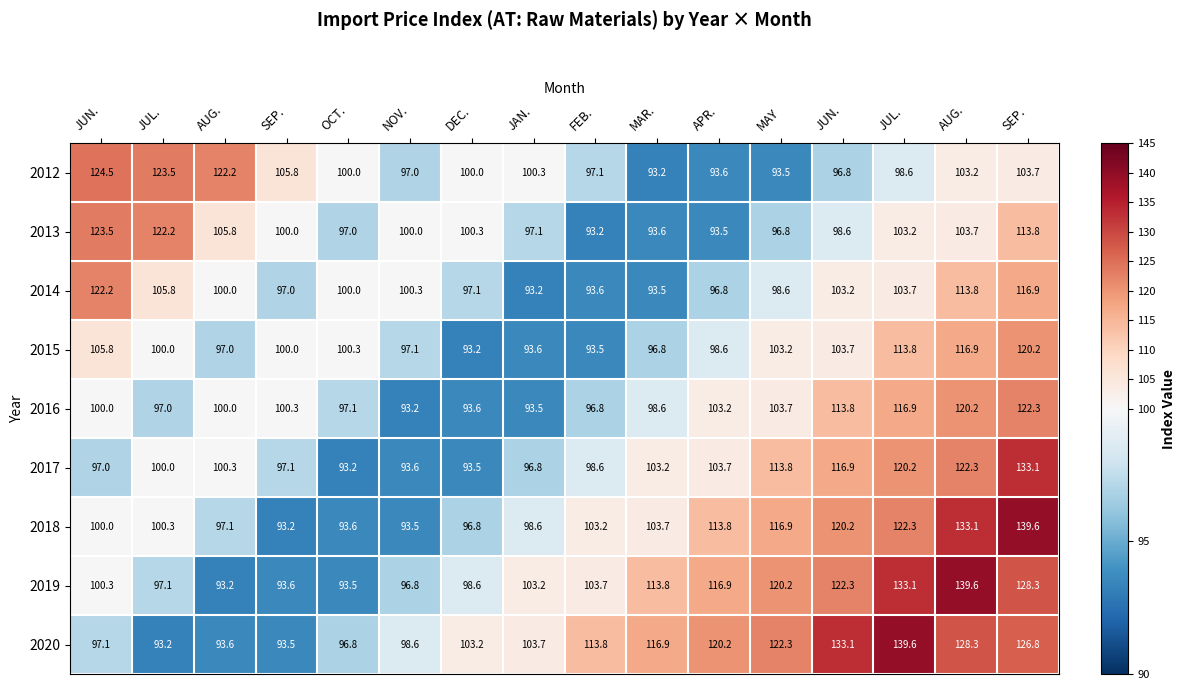

How many categories are shown in the chart?

16